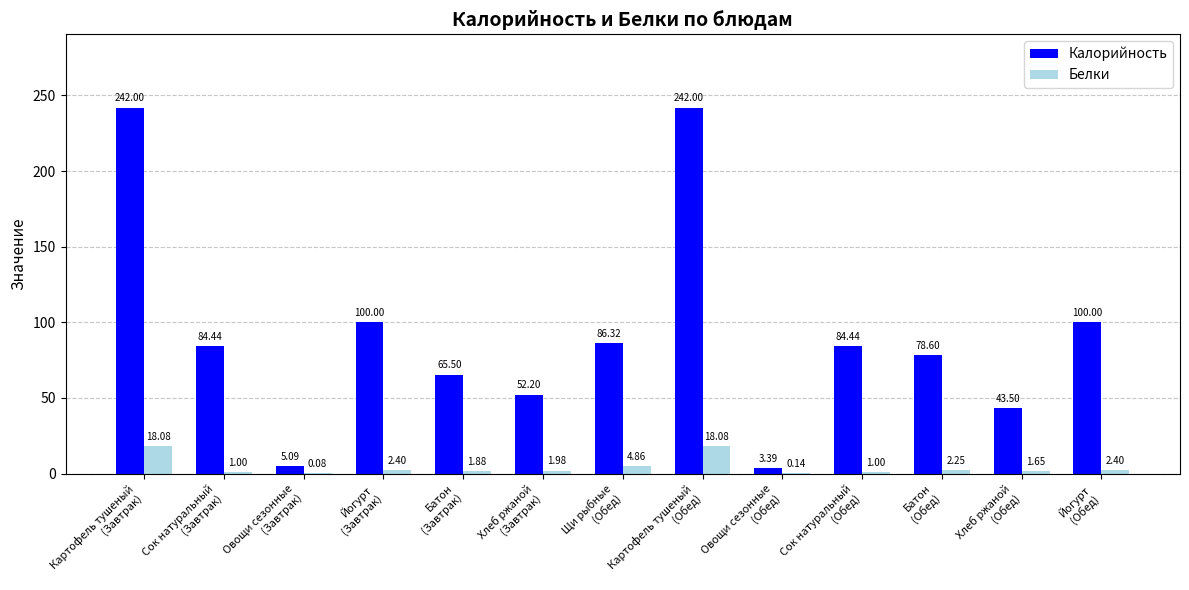

What are all the series names shown in the legend?

Калорийность, Белки